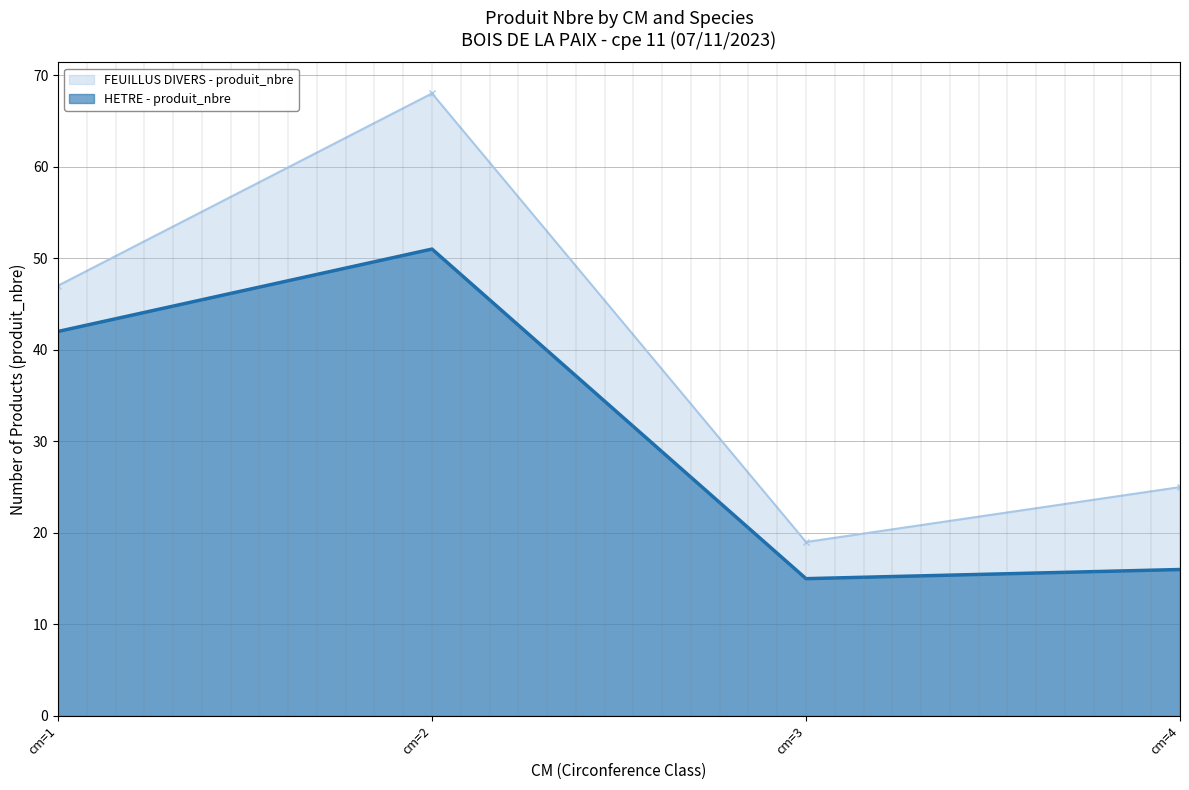

How many data points are less than 42?

2